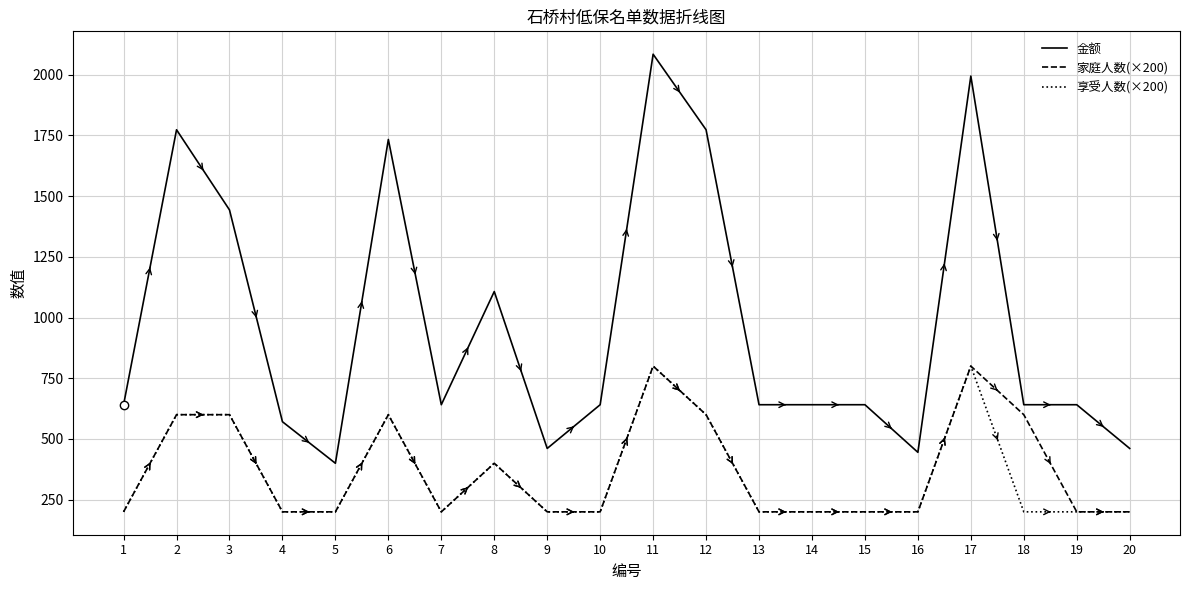

How many lines are shown in the chart?

3